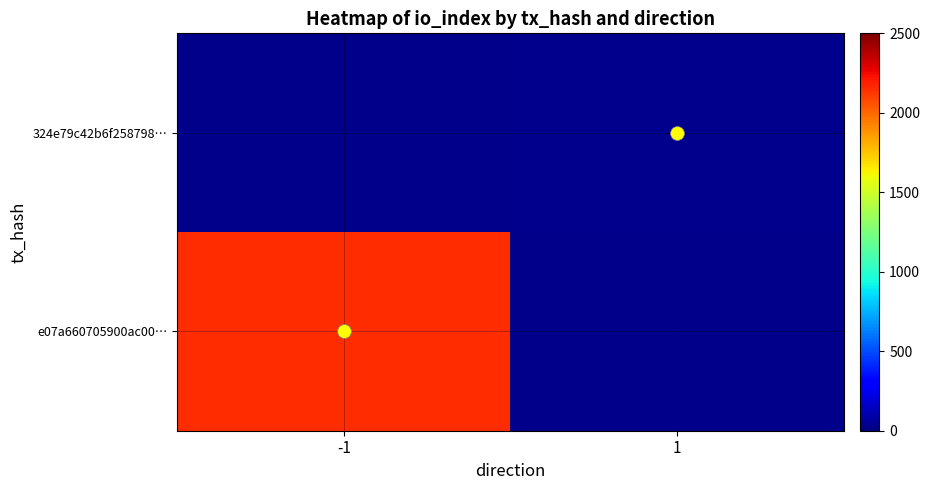

True or false: e07a660705900ac00… has a value of 2150.0 at -1.

True